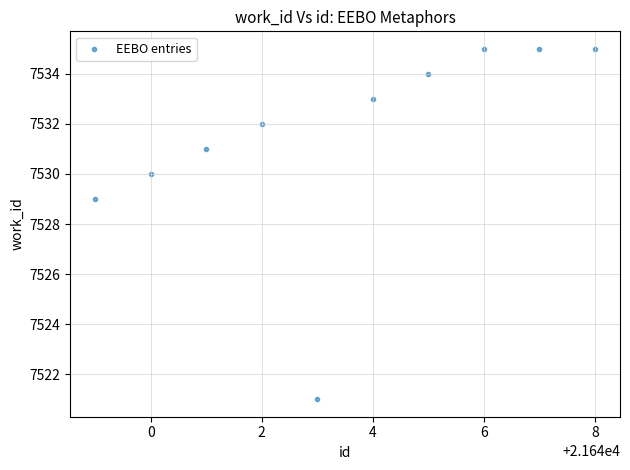

What Y value in the scatter plot is closest to 7528?

7529